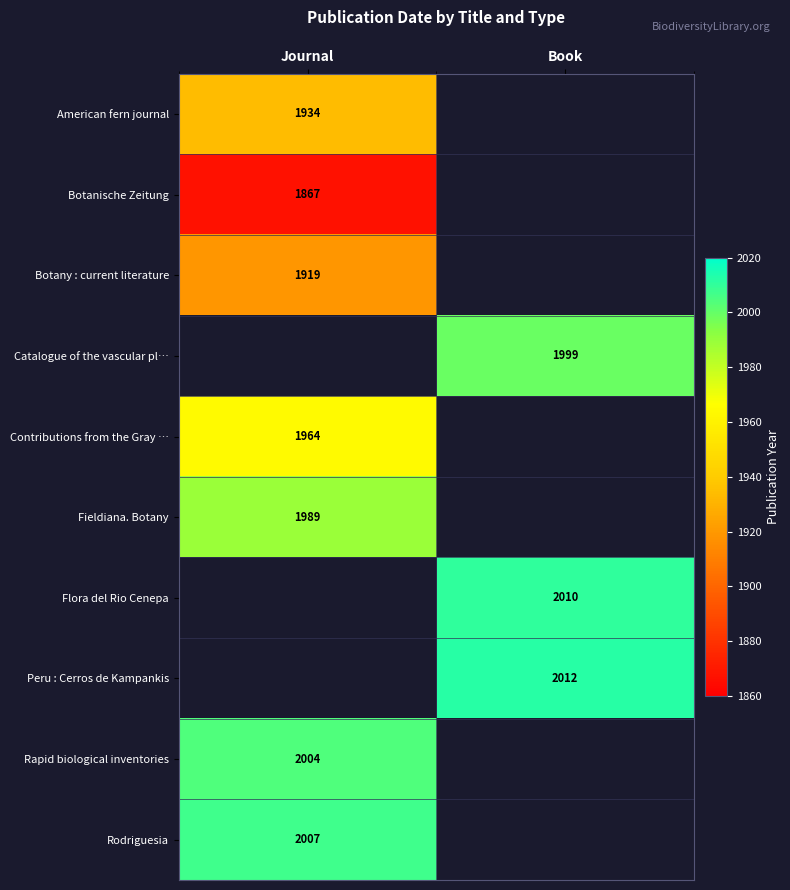

Is it true that Fieldiana. Botany equals 1989 at Journal?

True